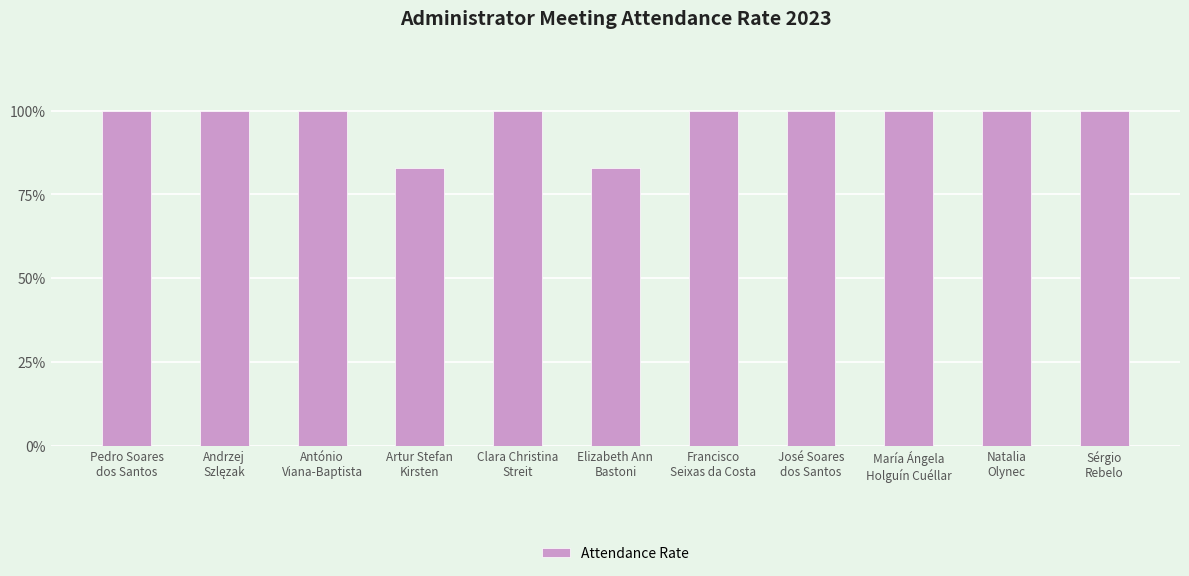

Rank the categories by value from lowest to highest.

Artur Stefan
Kirsten, Elizabeth Ann
Bastoni, Pedro Soares
dos Santos, Andrzej
Szlęzak, António
Viana-Baptista, Clara Christina
Streit, Francisco
Seixas da Costa, José Soares
dos Santos, María Ángela
Holguín Cuéllar, Natalia
Olynec, Sérgio
Rebelo